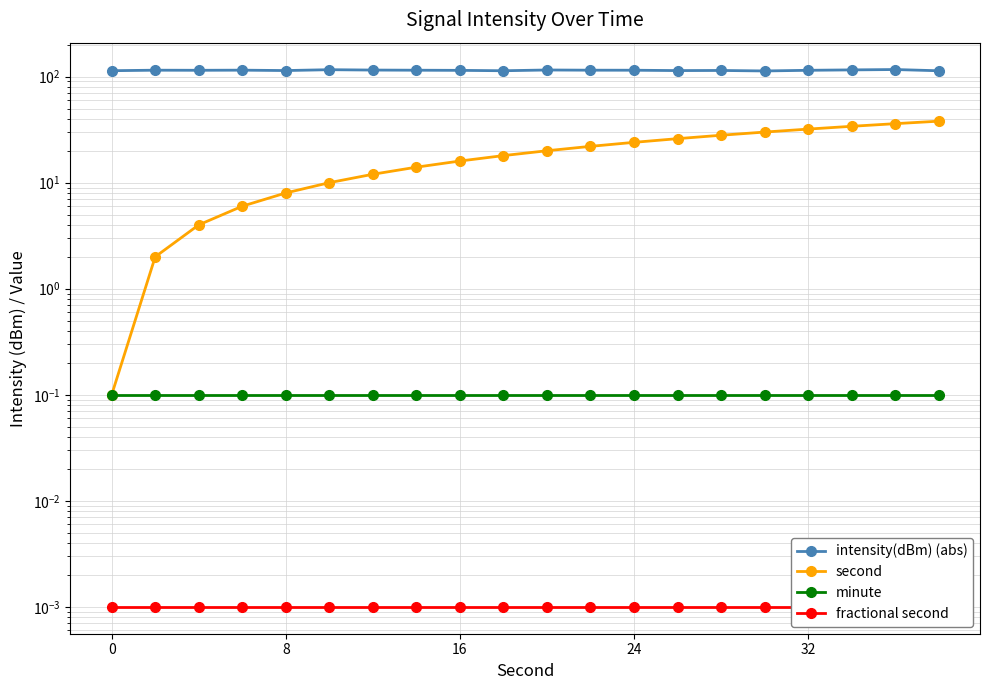

Which series has the largest range (max minus min)?

second